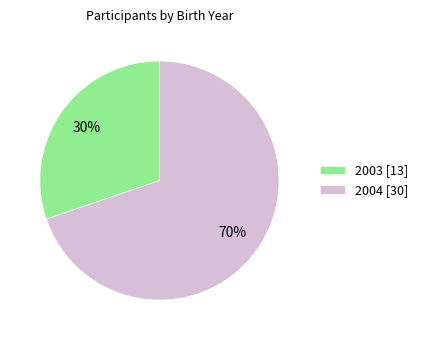

The 2003 slice represents 30% of the pie. True or false?

True